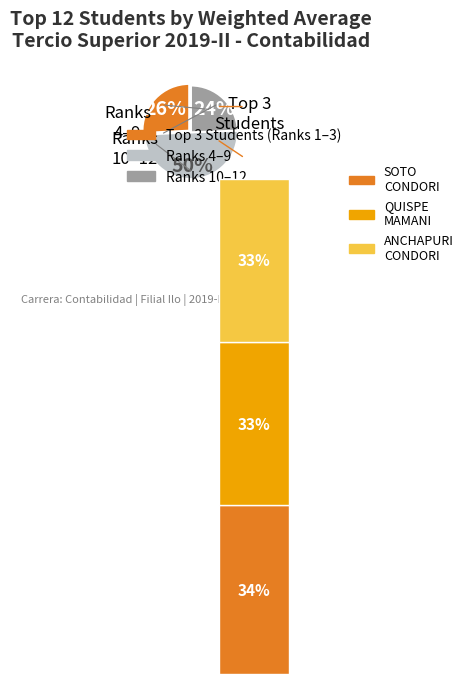

What portion of the pie excludes ANCHAPURI CONDORI KATHERINE?

91.5%